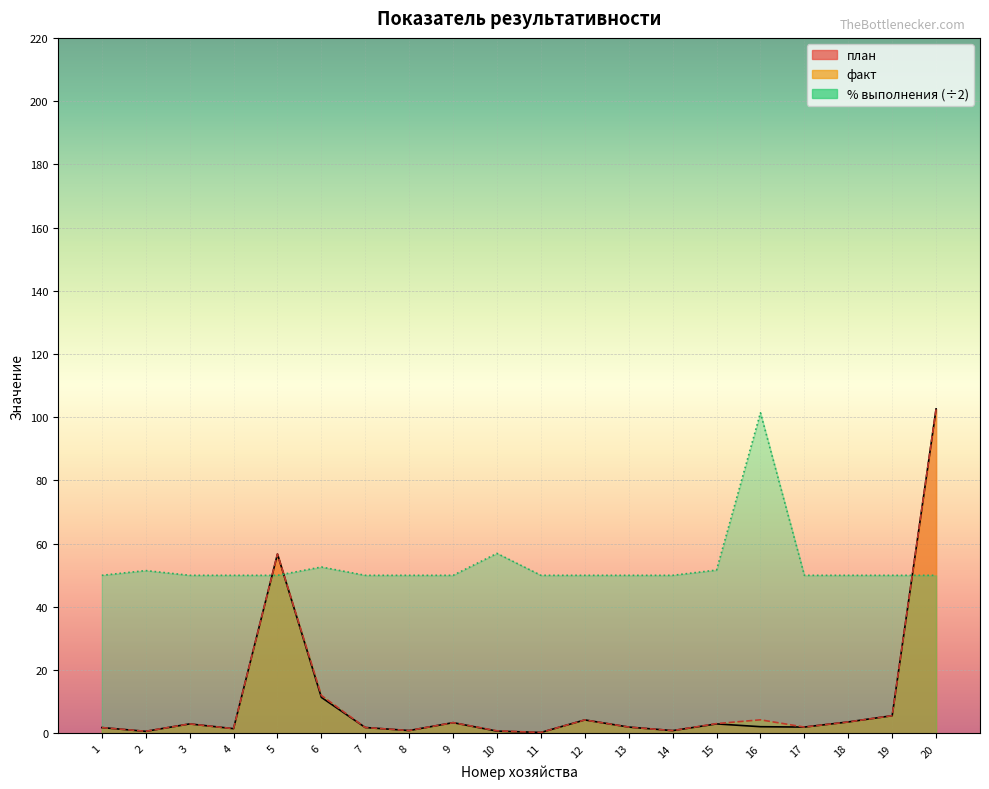

Which label corresponds to the largest value in the chart?

20